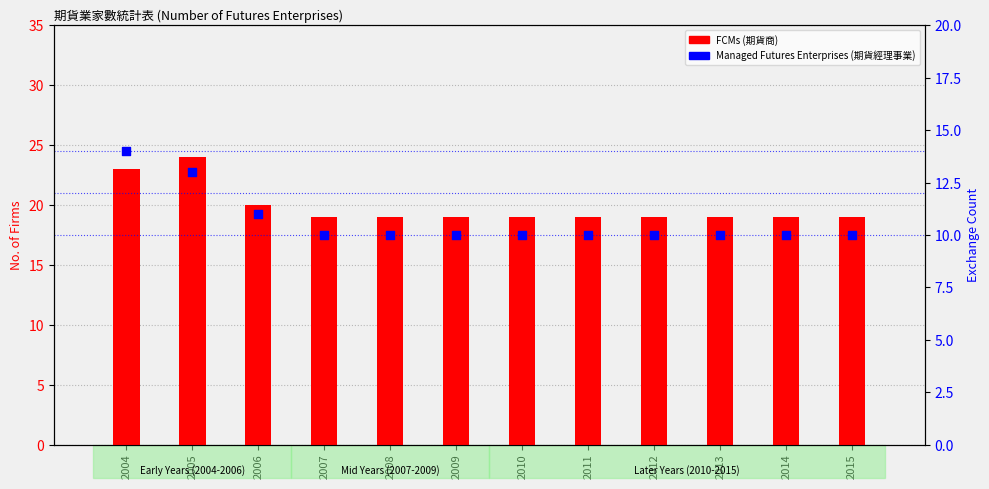

Which series contains the lowest Y value?

Managed Futures Enterprises